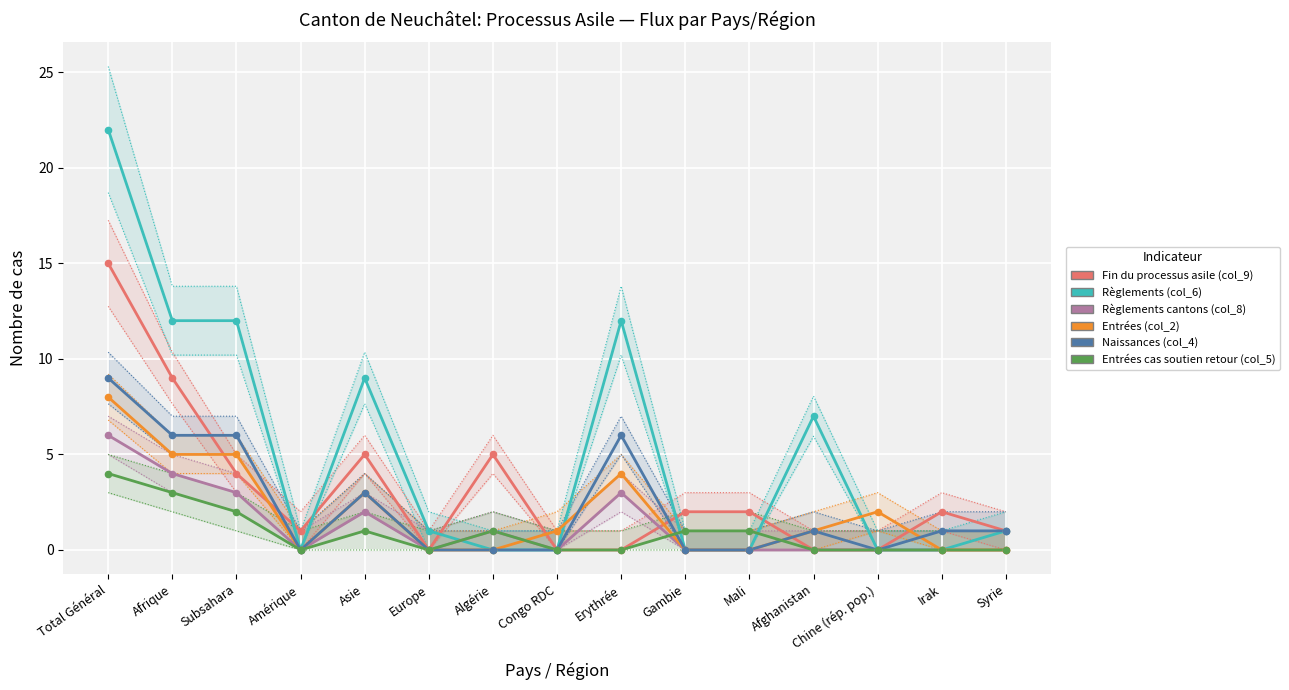

At how many categories does at least one series exceed 9?

4